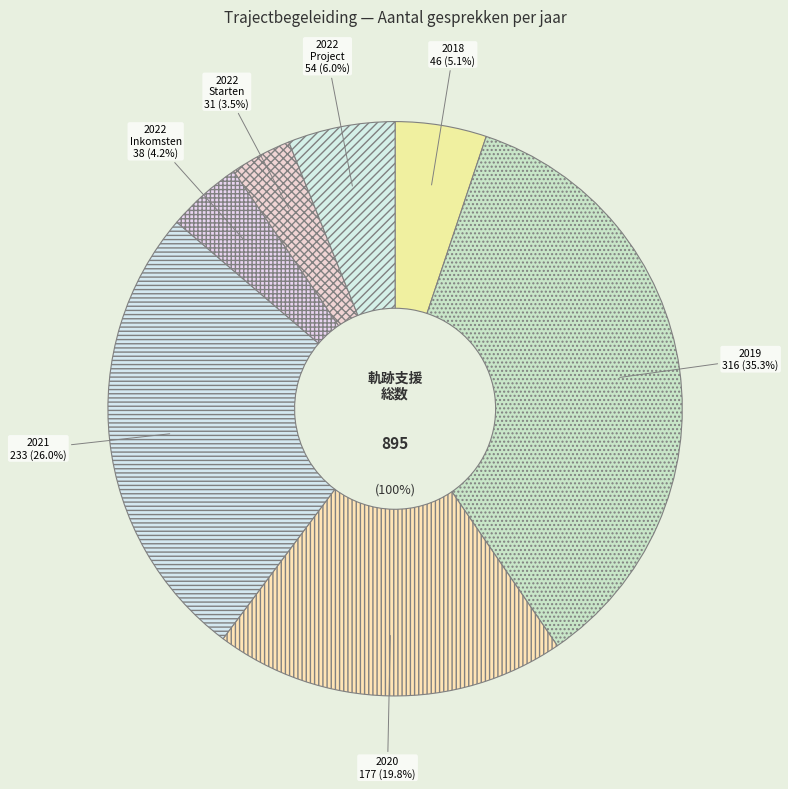

Approximately how many times larger is the value at 2022 - Je cultureel project
of idee financieren compared to 2020?

0.3